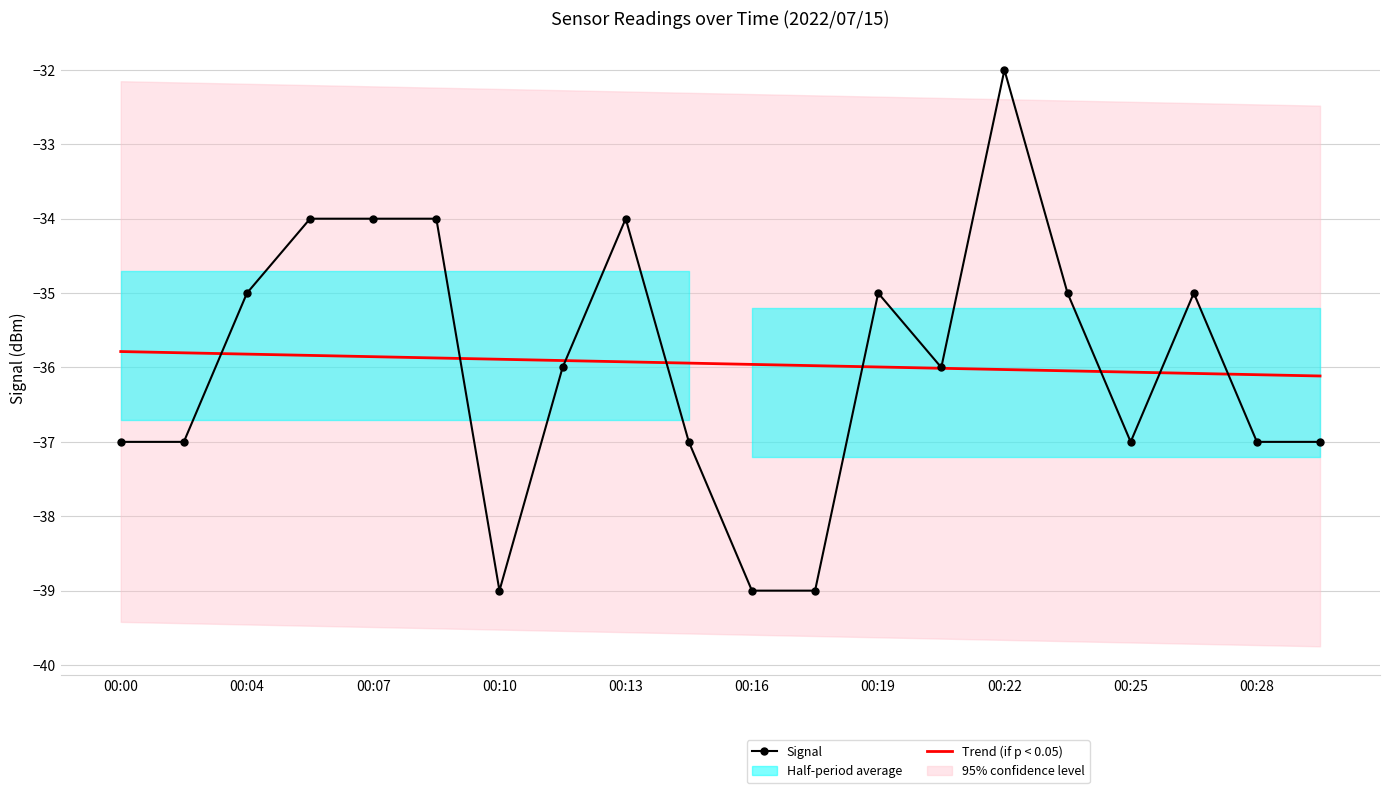

What is the smallest value displayed?

-39.0